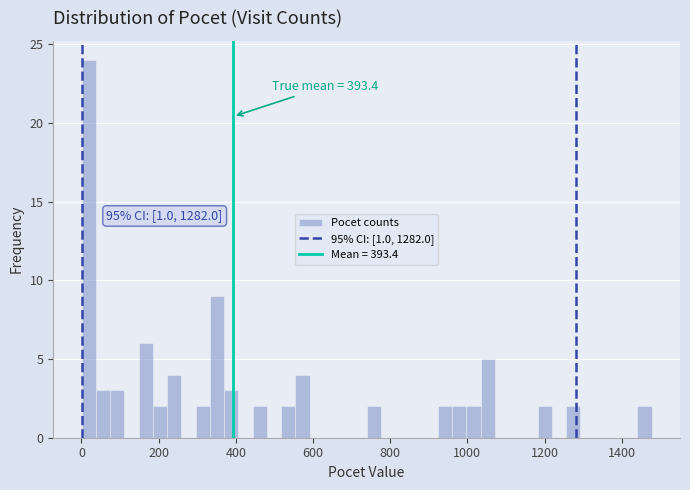

Around what value on the x-axis is the tallest bar? Give the approximate position of its centre, as read against the axis.

20